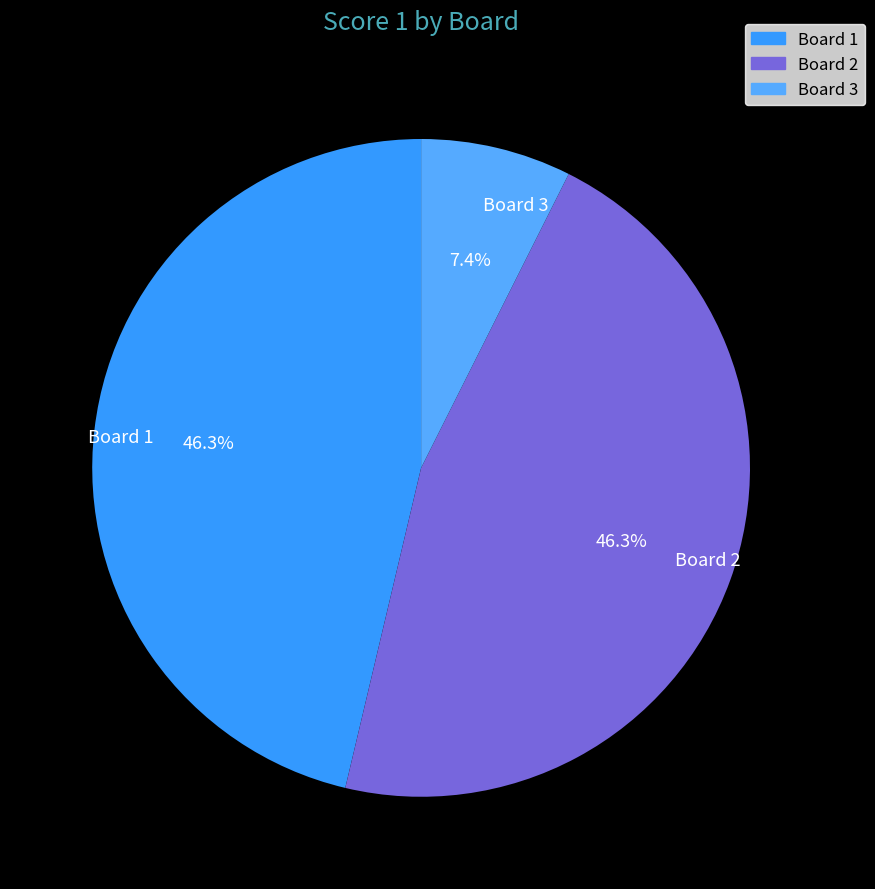

What is the smallest slice in the pie chart?

Board 3